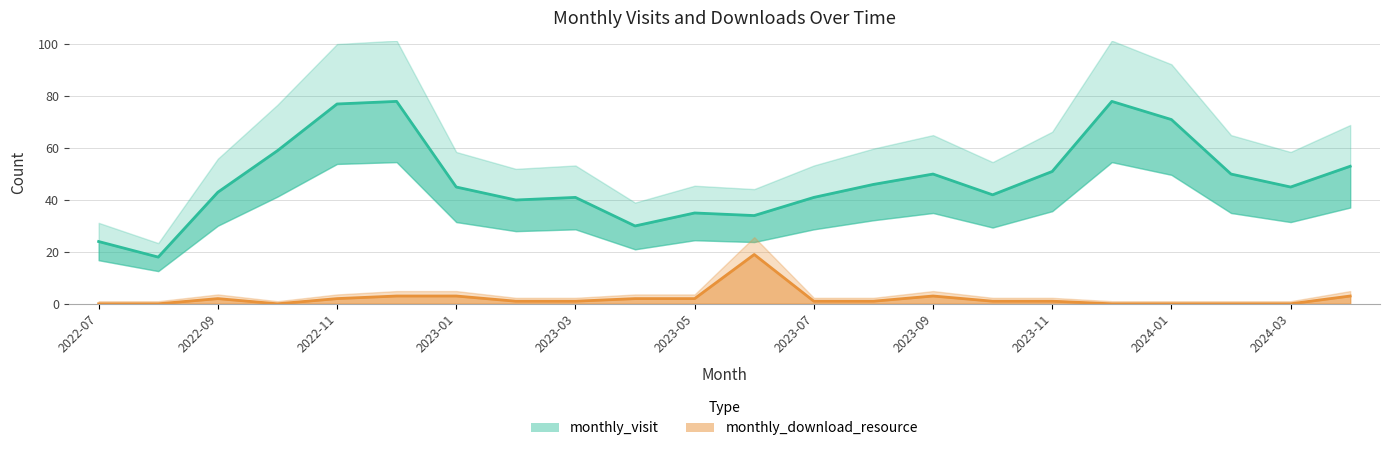

Which series has the largest total across all categories?

monthly_visit